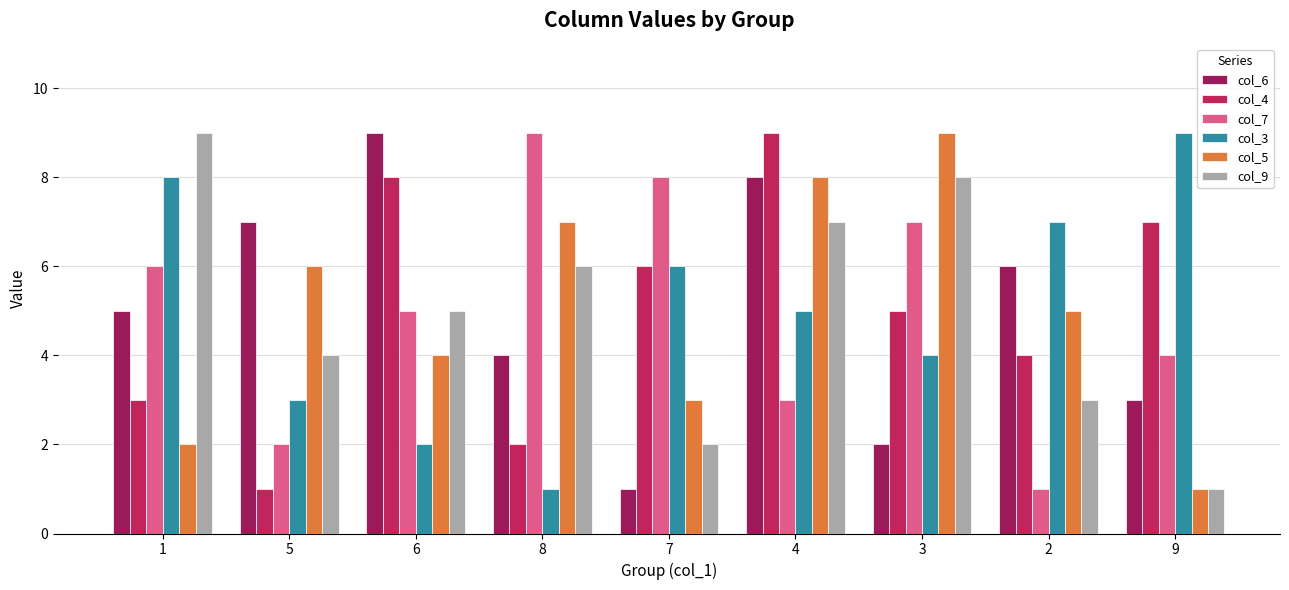

What is the greatest value displayed?

9